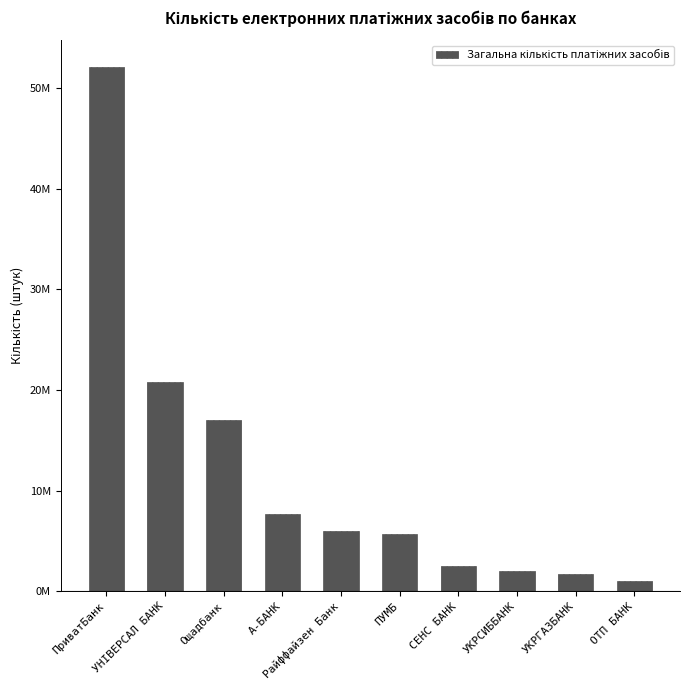

What is the change in value from Ощадбанк to УКРГАЗБАНК?

-15302549